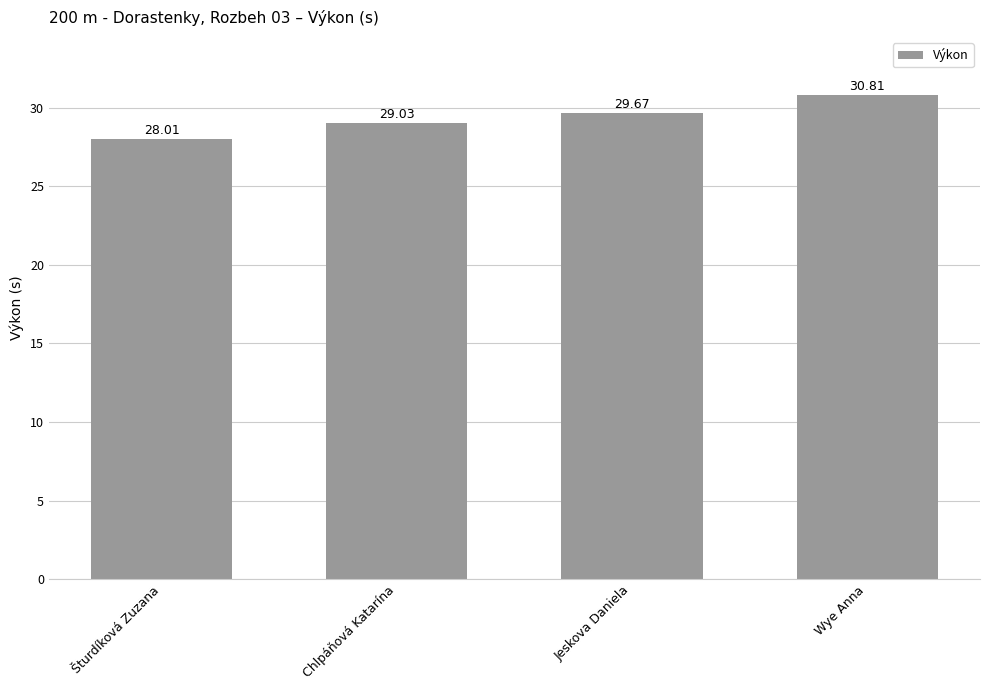

Read the value at Šturdíková Zuzana.

28.0